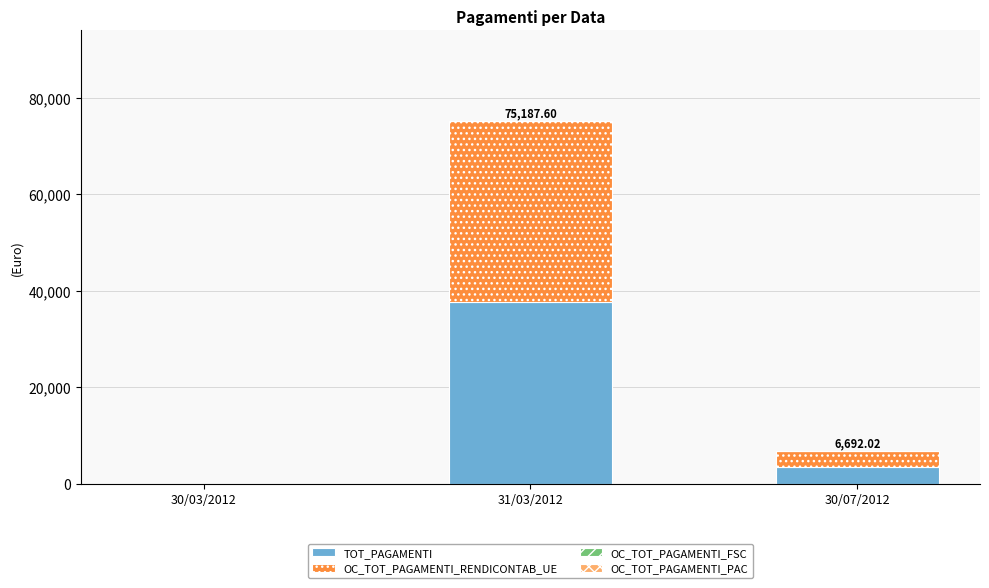

At which category is the sum across all series the highest?

31/03/2012